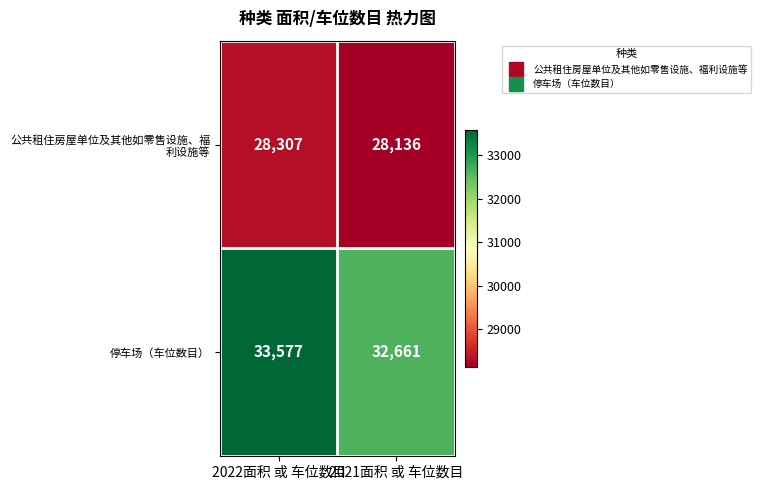

At which category does the chart reach its peak across all series?

2022面积 或 车位数目